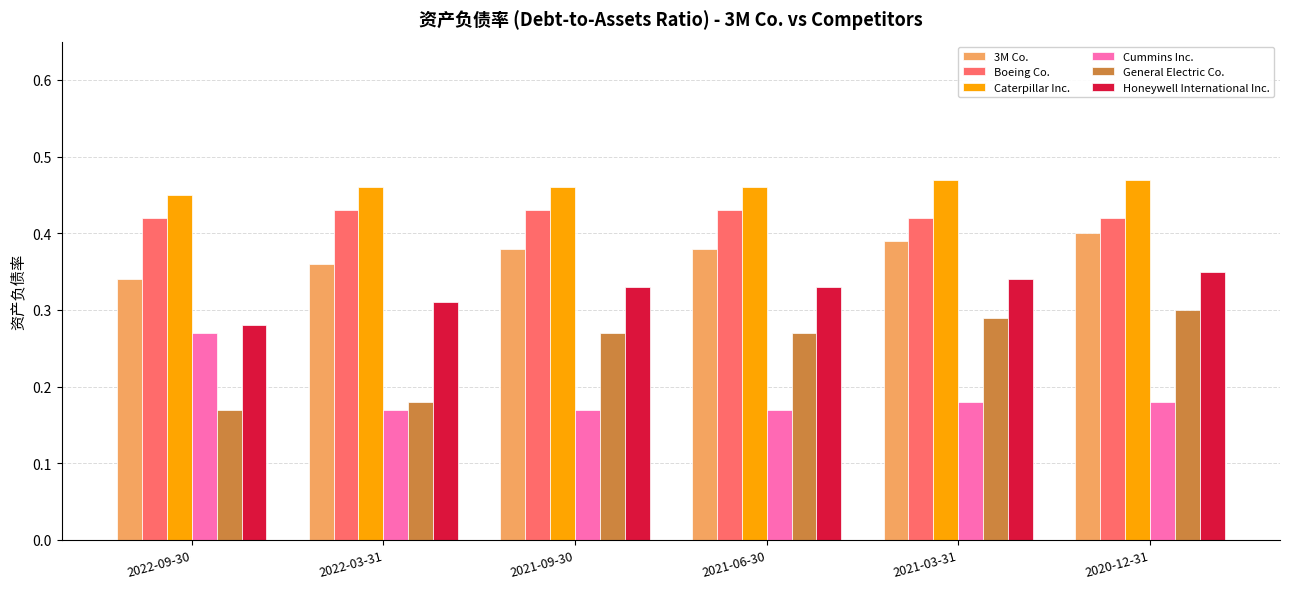

Rank the series at 2021-09-30 from lowest to highest value.

Cummins Inc., General Electric Co., Honeywell International Inc., 3M Co., Boeing Co., Caterpillar Inc.